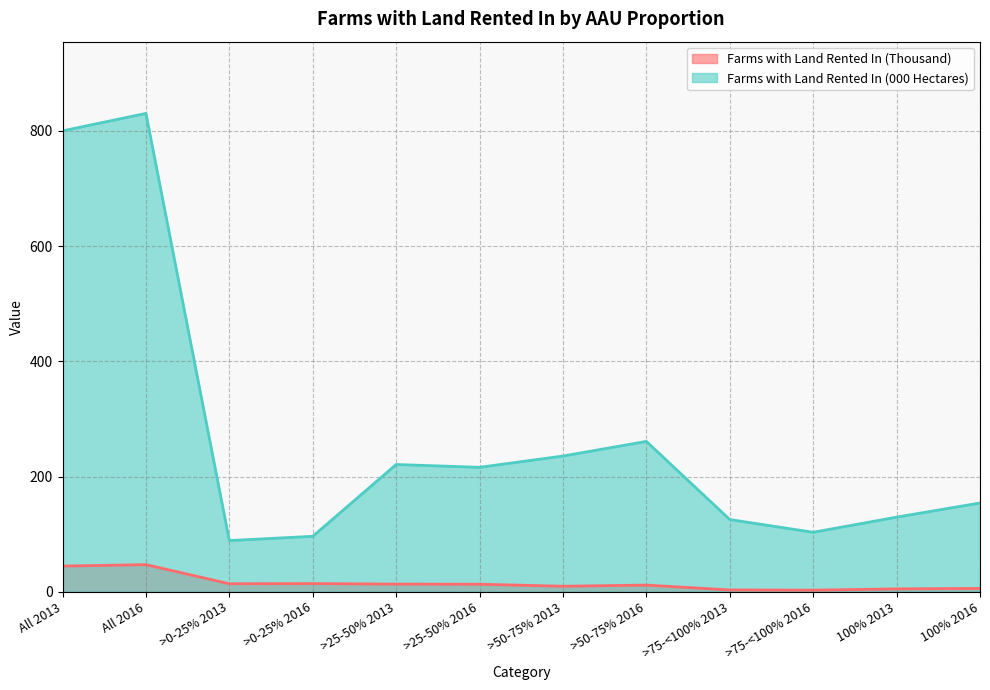

Reading left to right, transcribe all the data shown in this chart.

Farms with Land Rented In (Thousand): 44.5	47.0	13.8	14.1	13.2	13.0	9.5	11.5	3.1	2.7	4.9	5.7
Farms with Land Rented In (000 Hectares): 800.2	830.5	88.8	96.2	220.9	216.0	235.6	261.0	125.3	103.2	129.5	154.1